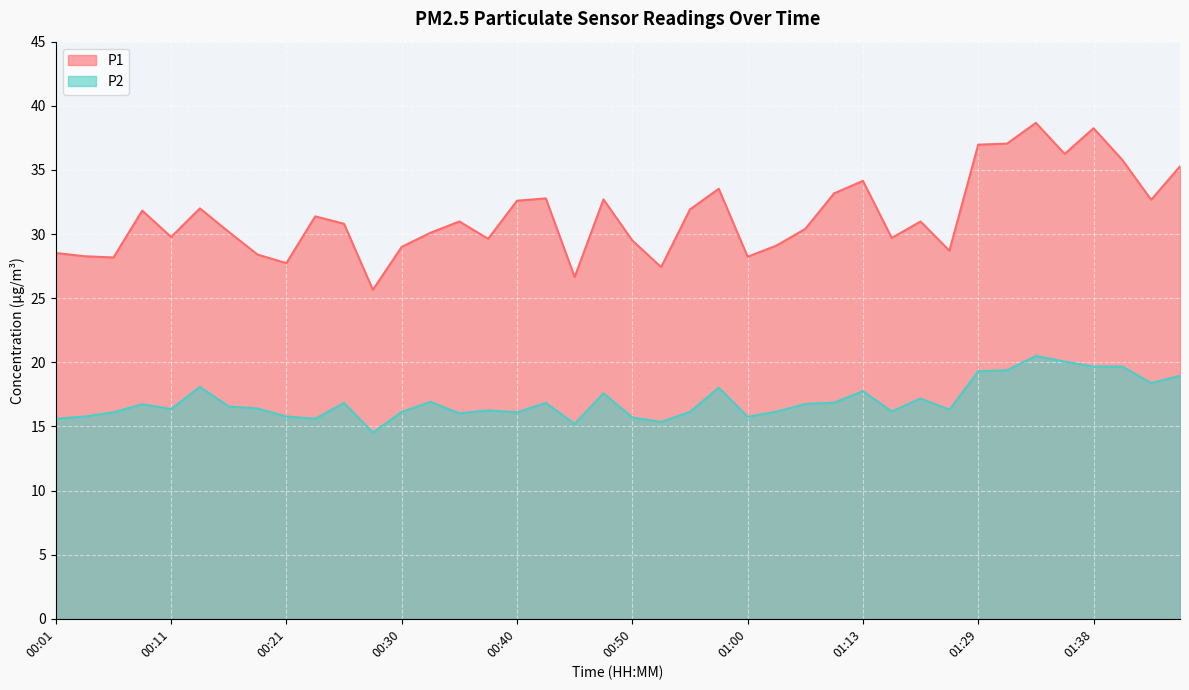

What is the label of the 5th point from the right?

01:36